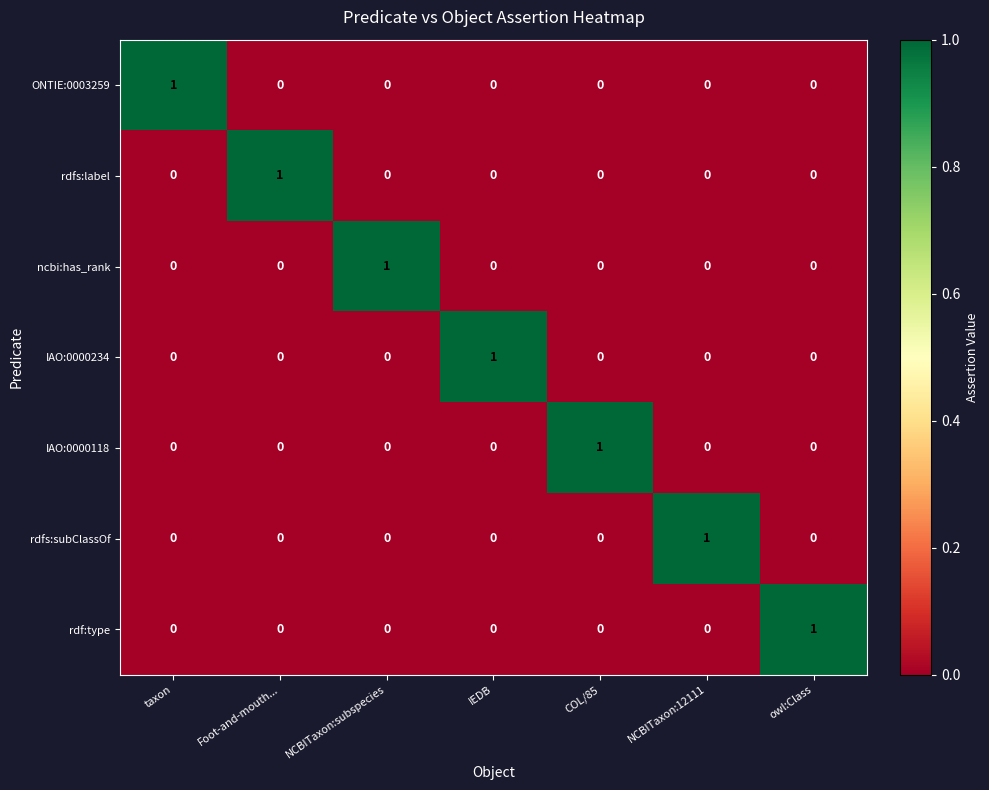

What is the greatest value displayed?

1